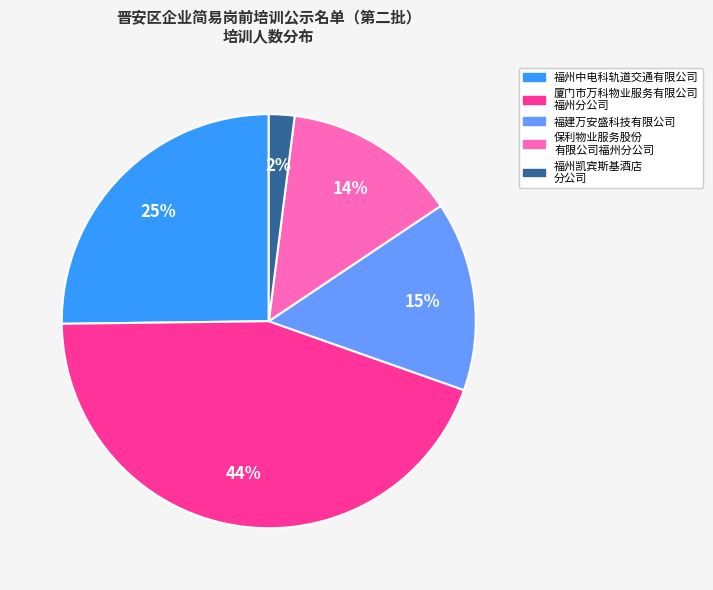

To the nearest percent, what is the difference between the 福州中电科轨道交通有限公司 and 福建万安盛科技有限公司 slice percentages?

10%